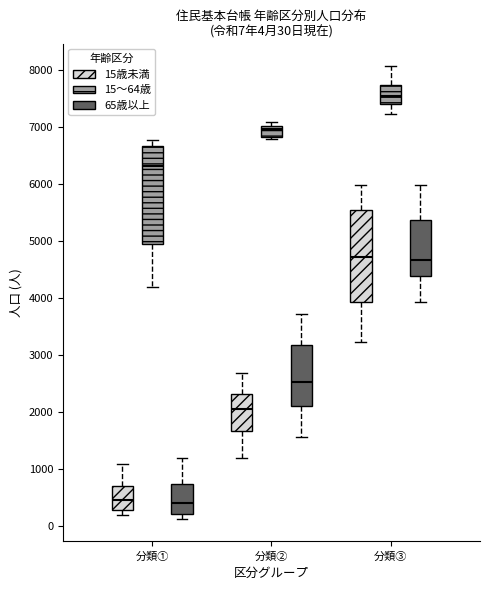

Which box's median line is the highest?

分類③ (15～64歳)